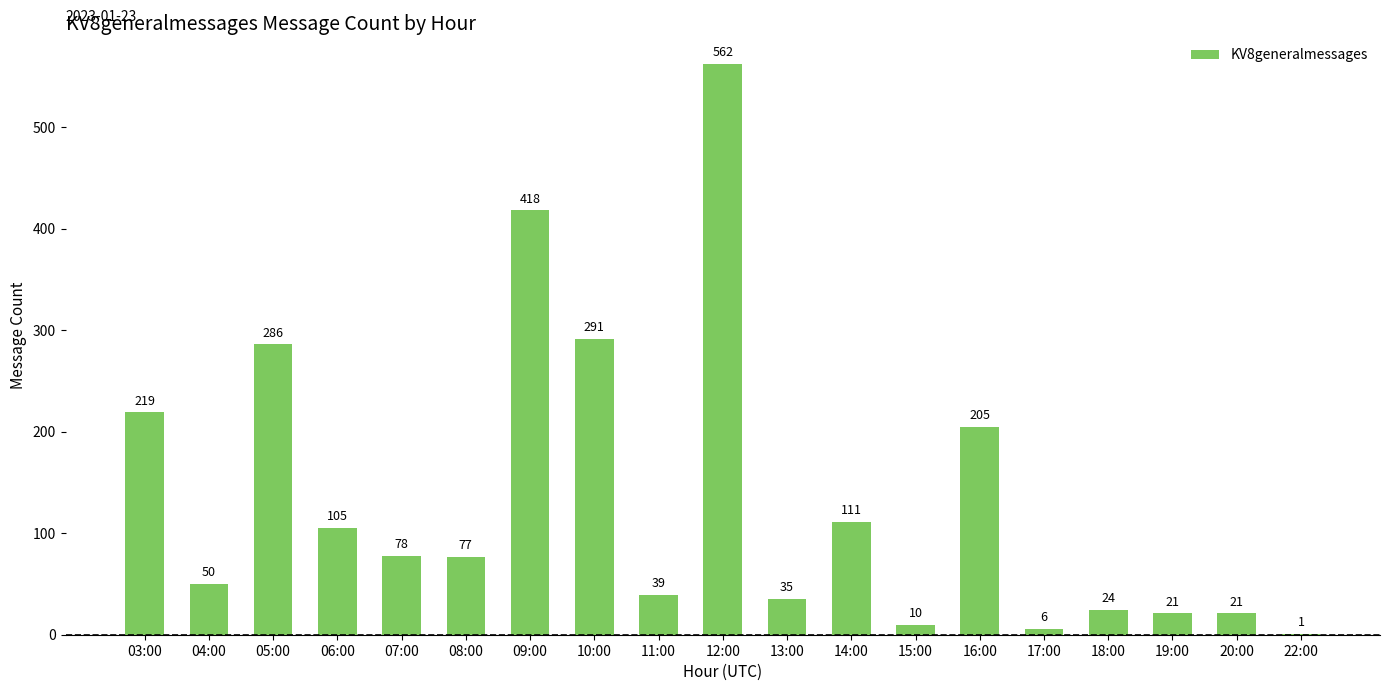

What is the sum of the values at 20:00 and 22:00?

22